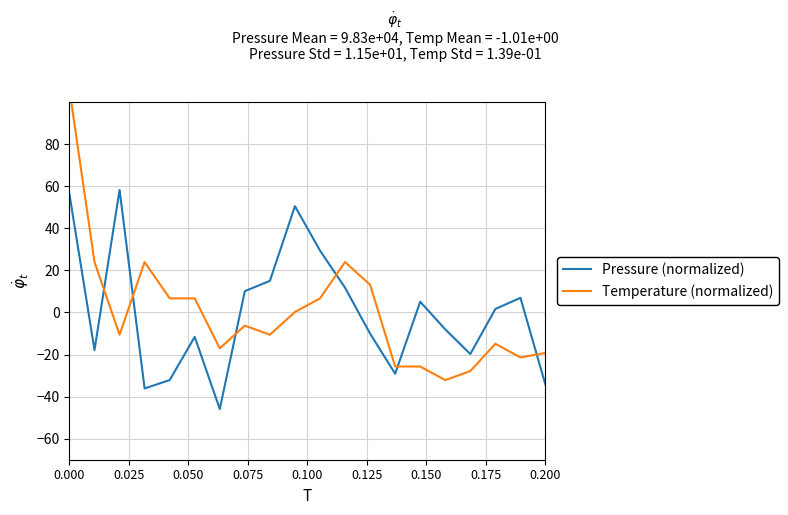

What is the maximum value for Pressure (normalized)?

58.2